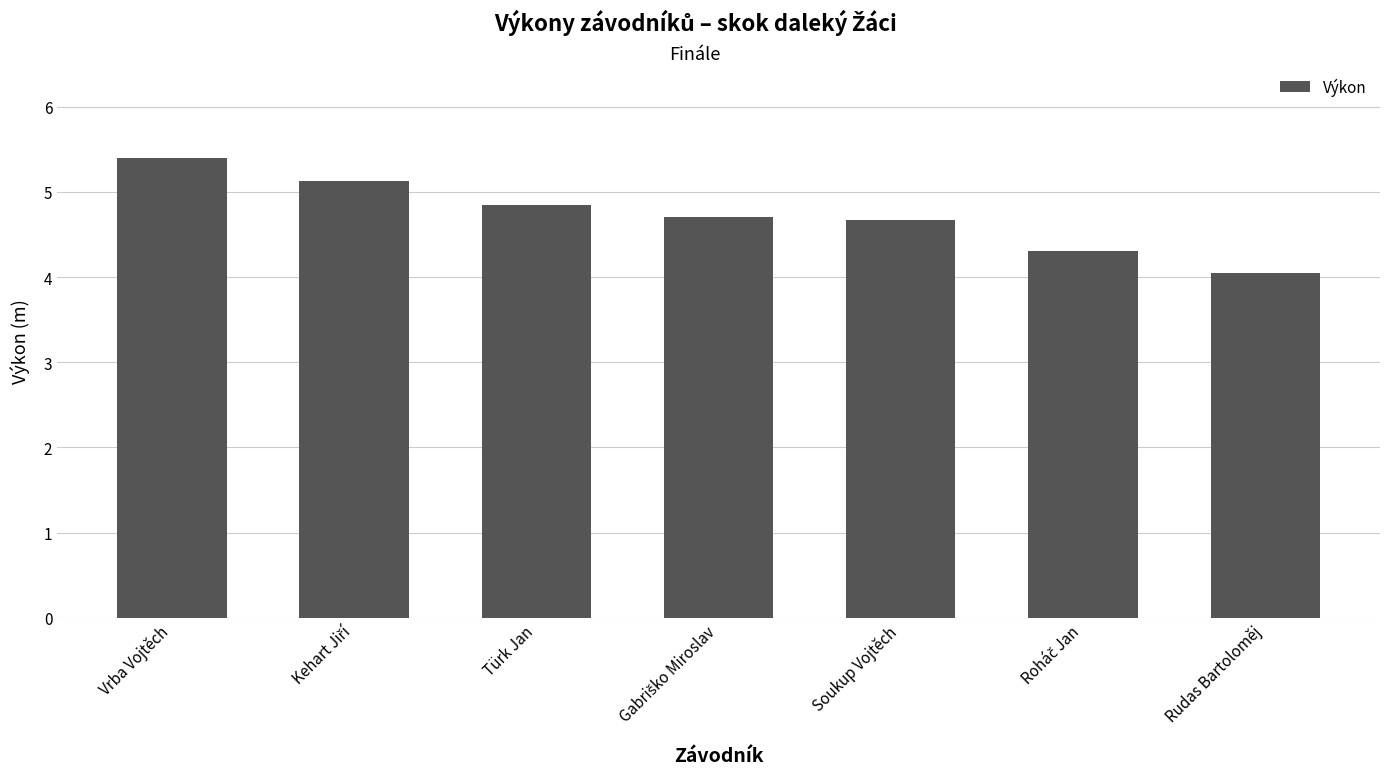

What is the difference between the maximum and second lowest values?

1.1